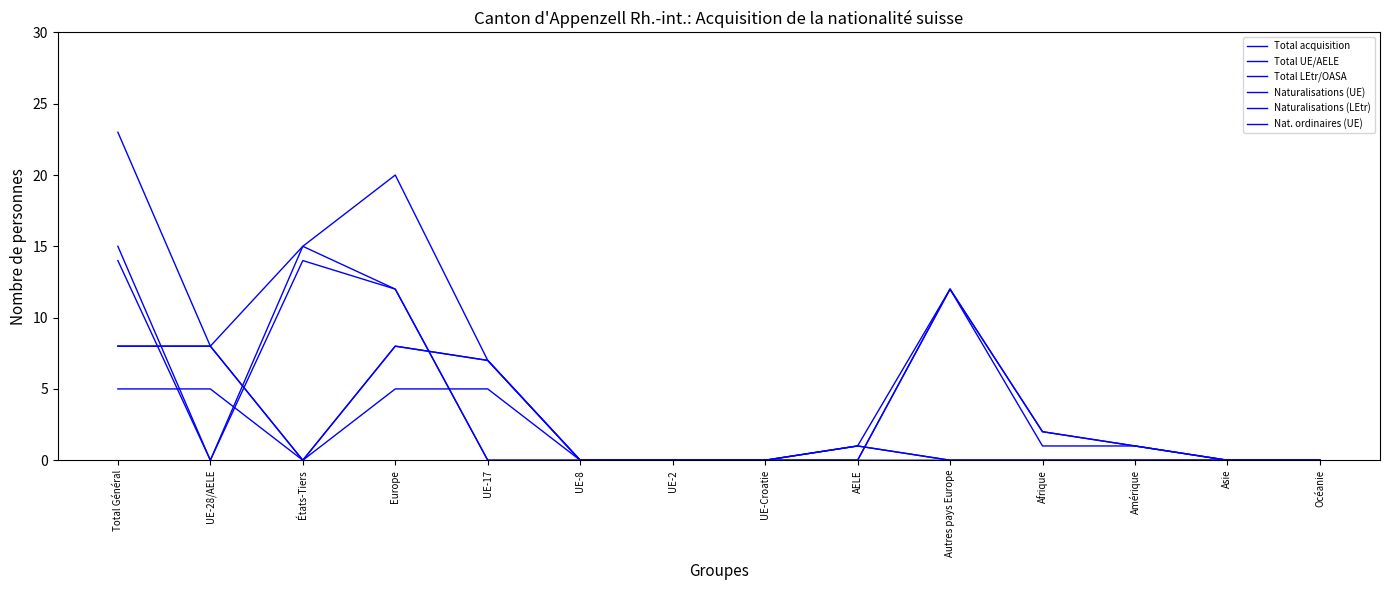

True or false: Naturalisations (LEtr) and Total acquisition intersect in this chart.

False